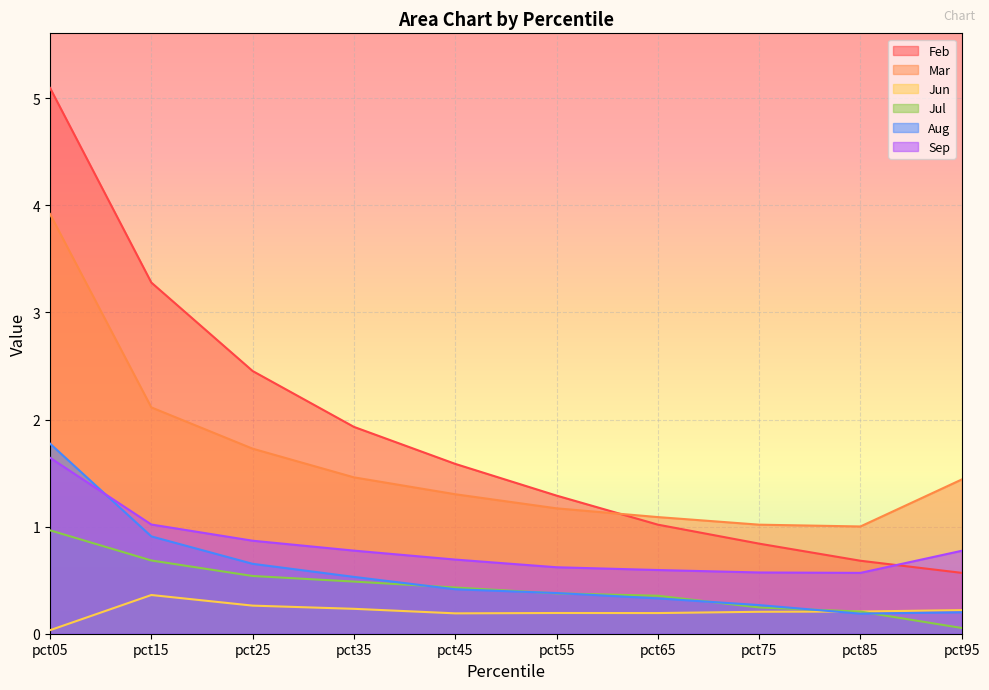

How many lines are shown in the chart?

6